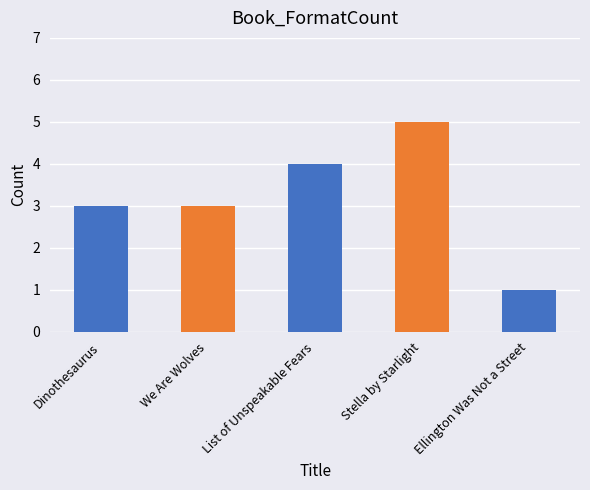

The value at List of Unspeakable Fears is 5. True or false?

False